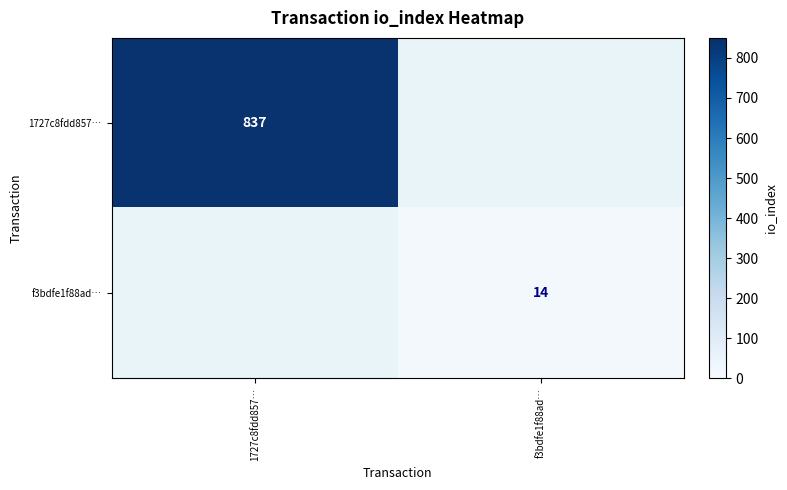

The value of 1727c8fdd857… at 1727c8fdd857… is 366. True or false?

False